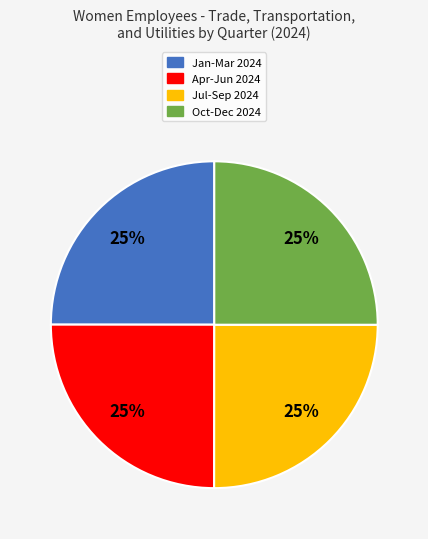

To the nearest percent, what is the average slice percentage?

25%